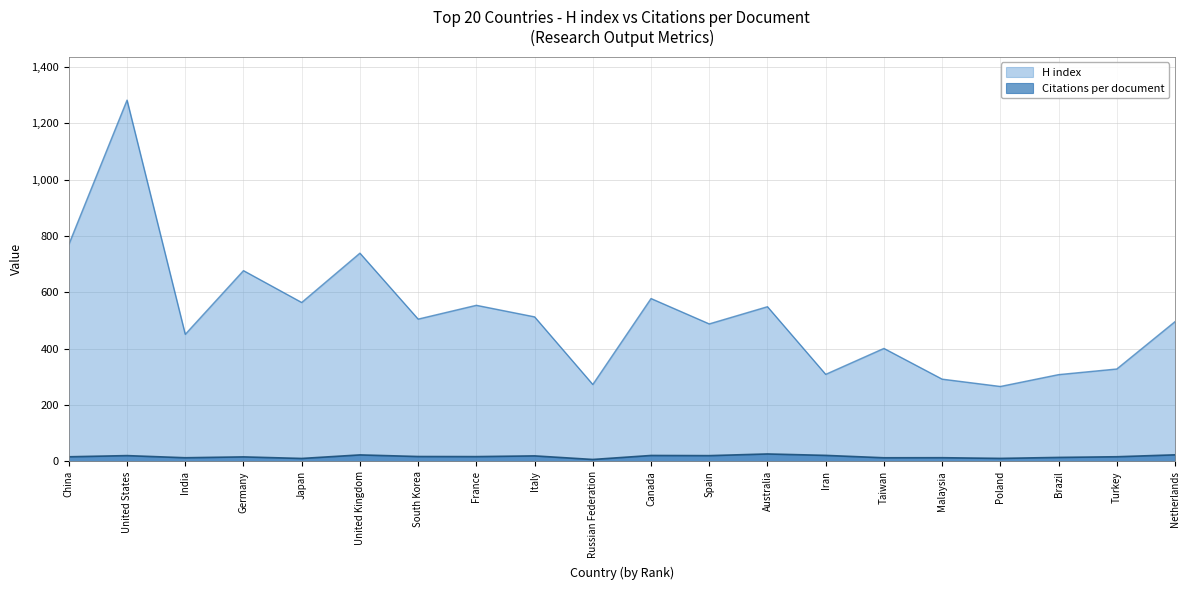

Reading right to left, extract all data points from this chart.

Citations per document: Netherlands=23.4	Turkey=16.6	Brazil=14.2	Poland=10.7	Malaysia=13.2	Taiwan=13.0	Iran=21.4	Australia=26.5	Spain=20.5	Canada=21.1	Russian Federation=6.9	Italy=19.7	France=17.1	South Korea=17.4	United Kingdom=23.1	Japan=10.5	Germany=16.1	India=13.1	United States=20.6	China=16.5
H index: Netherlands=496.0	Turkey=328.0	Brazil=308.0	Poland=266.0	Malaysia=292.0	Taiwan=401.0	Iran=309.0	Australia=549.0	Spain=488.0	Canada=578.0	Russian Federation=273.0	Italy=513.0	France=554.0	South Korea=505.0	United Kingdom=739.0	Japan=564.0	Germany=677.0	India=451.0	United States=1282.0	China=770.0